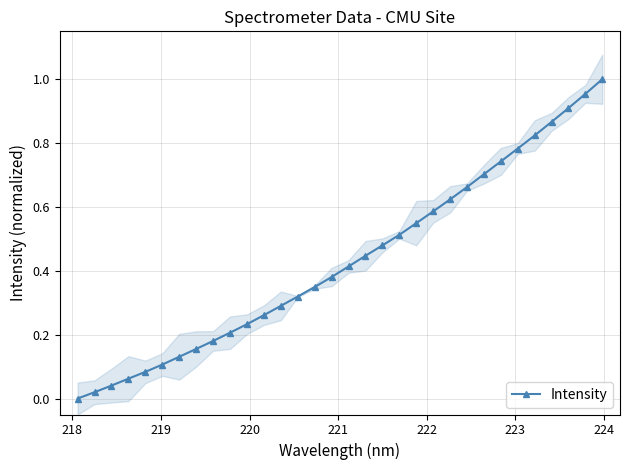

What is the greatest value displayed?

1.0